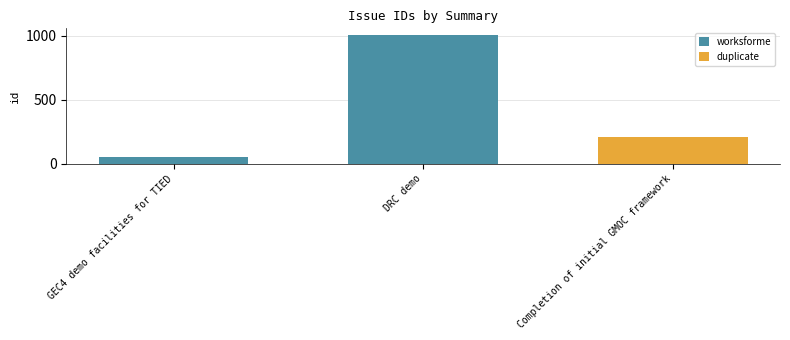

Where does the data first go above 205?

DRC demo